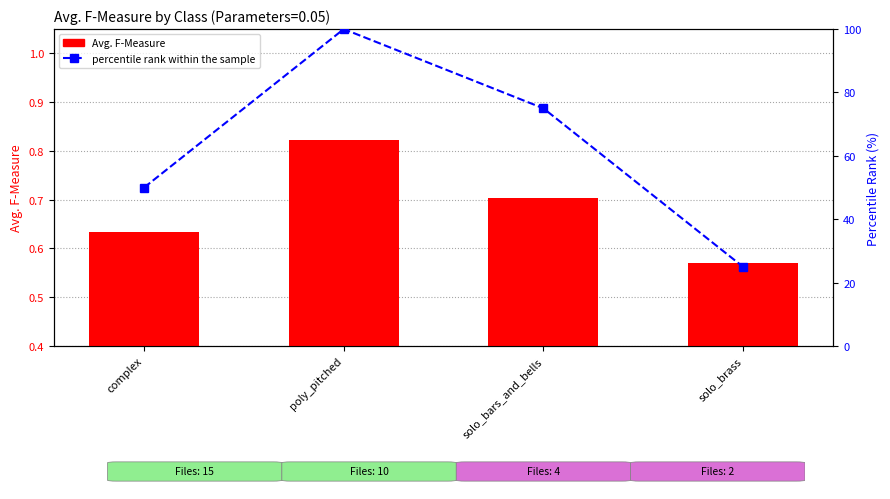

What are all the series names shown in the legend?

Avg. F-Measure, percentile rank within the sample